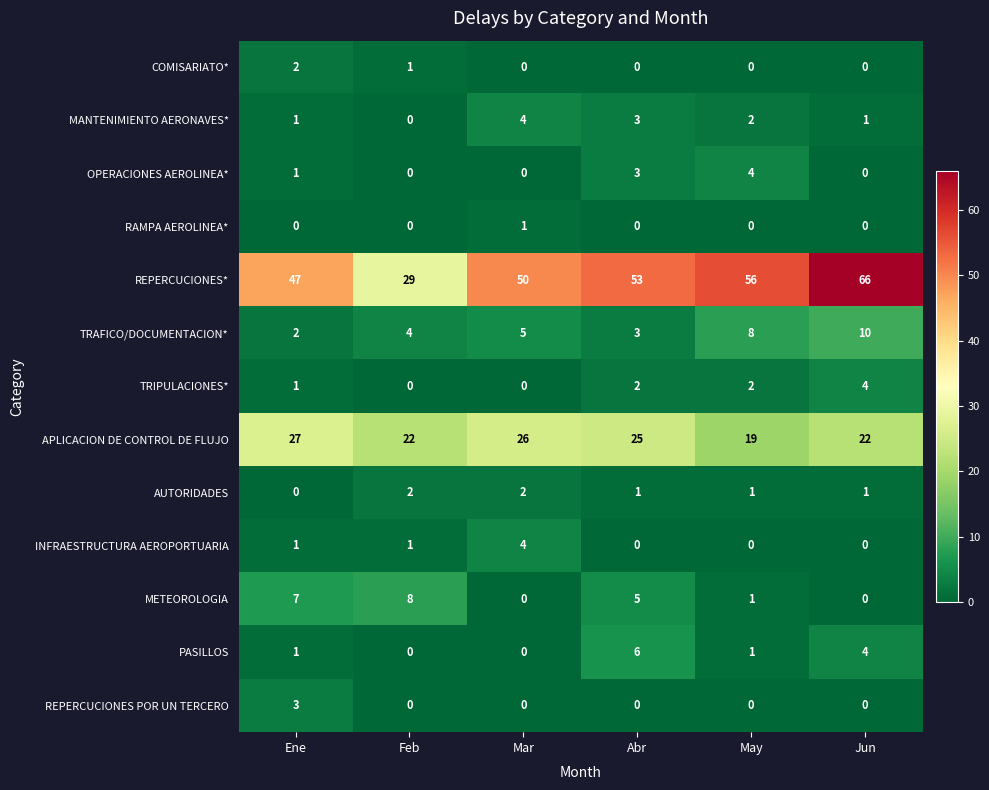

At which label does MANTENIMIENTO AERONAVES* reach its minimum?

Feb